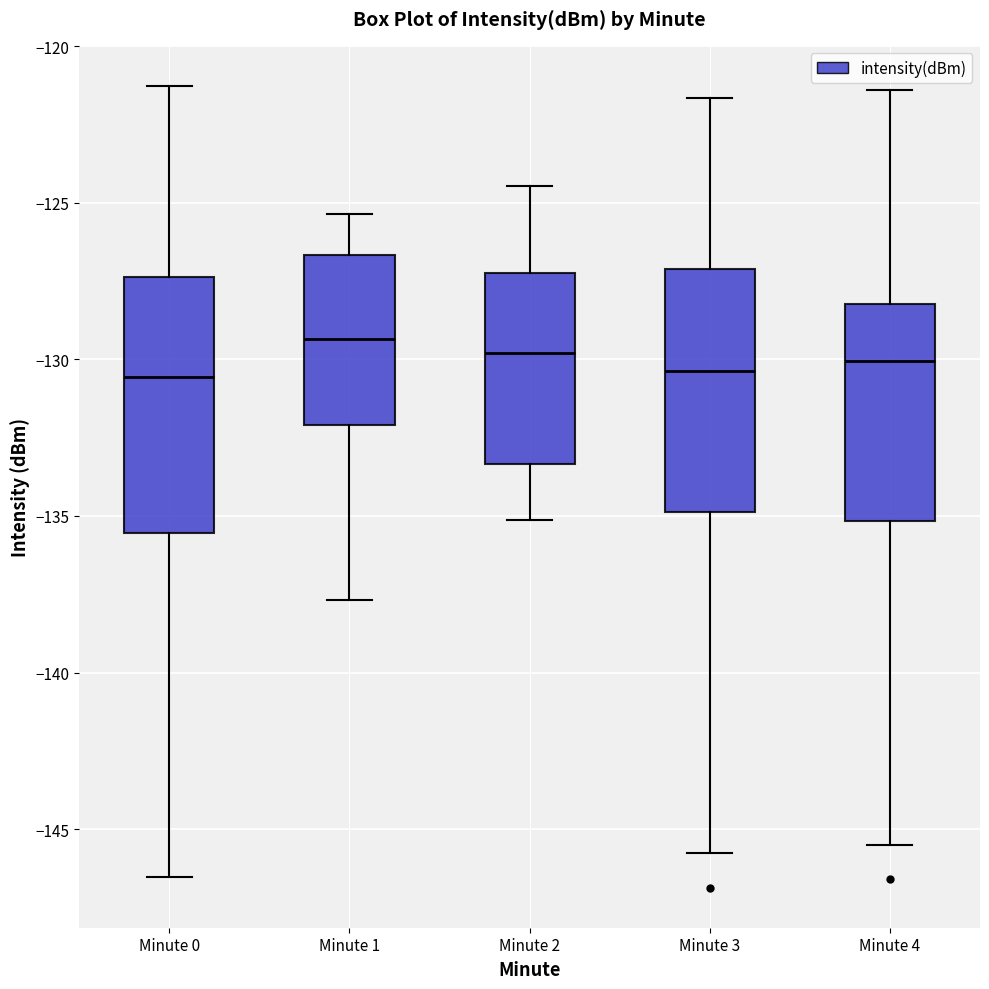

Reading left to right, transcribe this box plot: for each box, give where its median line is, the range the box spans, and where its two whiskers end, as read against the y-axis. The values are not printed on the chart, so give them approximately, as read against the axis.

Minute 0: median -130.5, box -135.5 to -127.5, whiskers -146.5 to -121.5
Minute 1: median -129.5, box -132.0 to -126.5, whiskers -137.5 to -125.5
Minute 2: median -130.0, box -133.5 to -127.0, whiskers -135.0 to -124.5
Minute 3: median -130.5, box -135.0 to -127.0, whiskers -146.0 to -121.5
Minute 4: median -130.0, box -135.0 to -128.0, whiskers -145.5 to -121.5